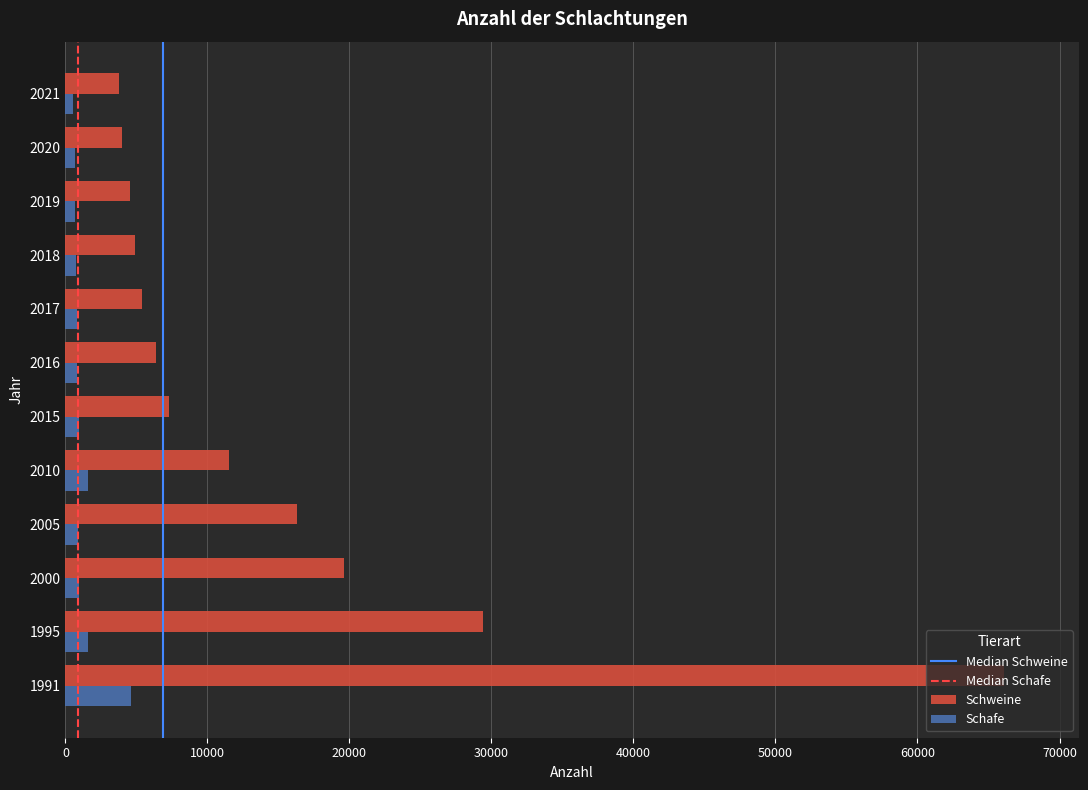

The Schweine series shows 19283 at 2010. True or false?

False